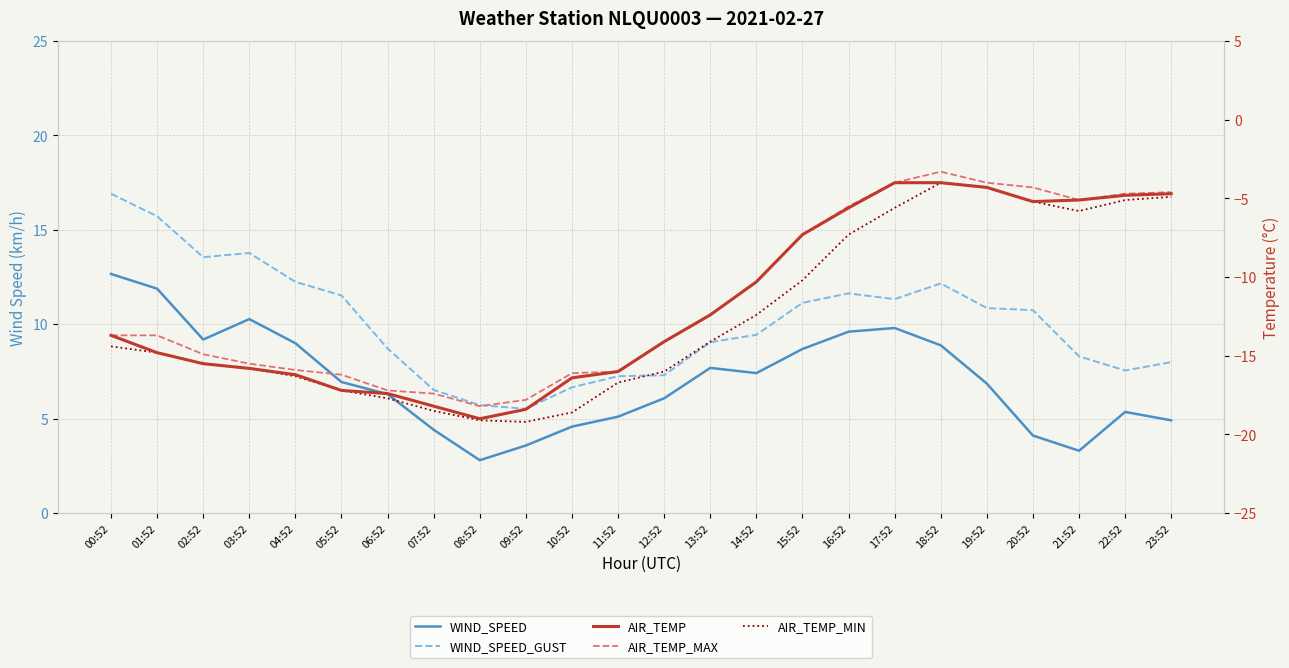

What is the greatest value displayed?

16.9